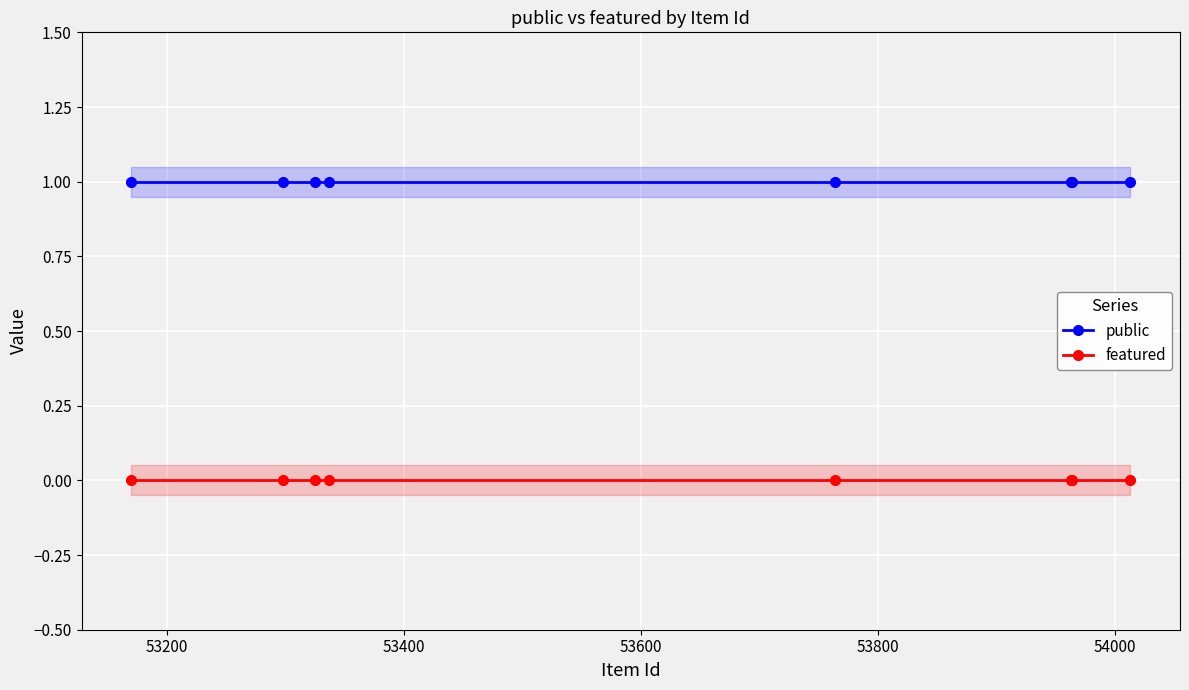

True or false: public and featured cross at least once.

False